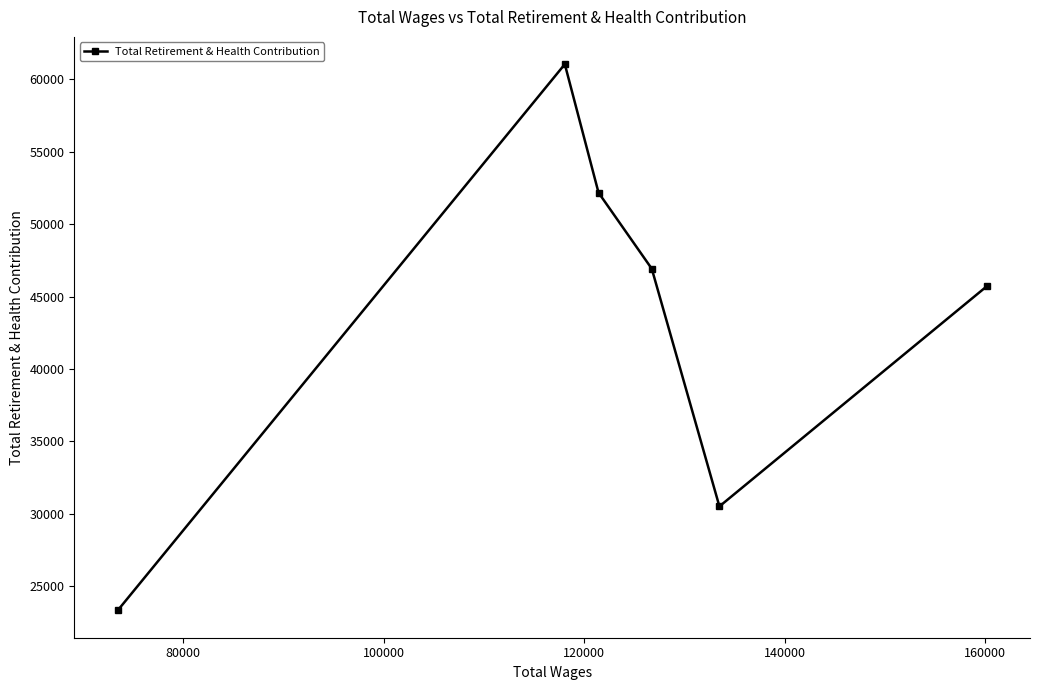

What is the difference between the second highest and minimum values?

28840